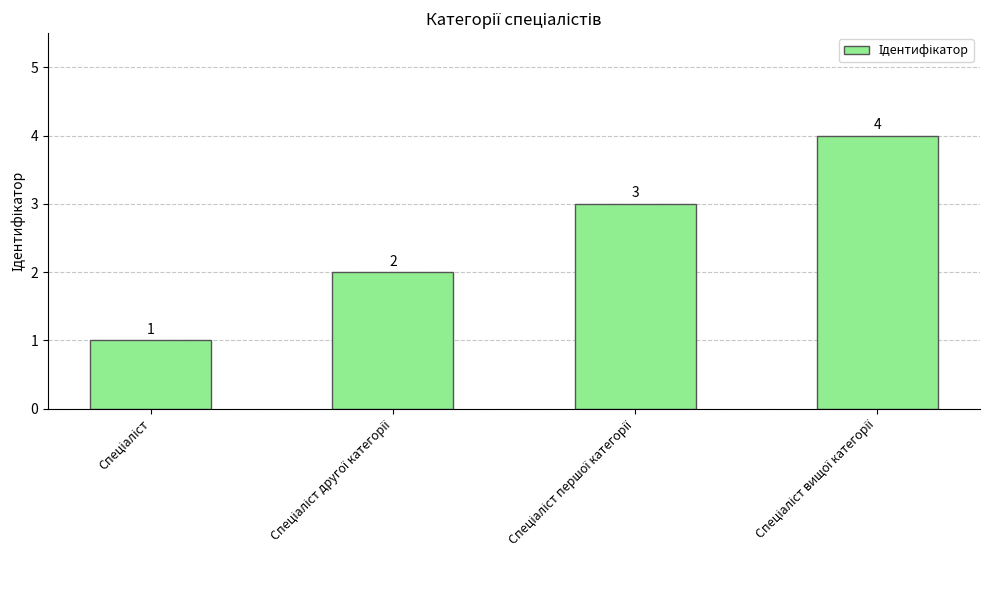

How many values are between 2 and 4?

3